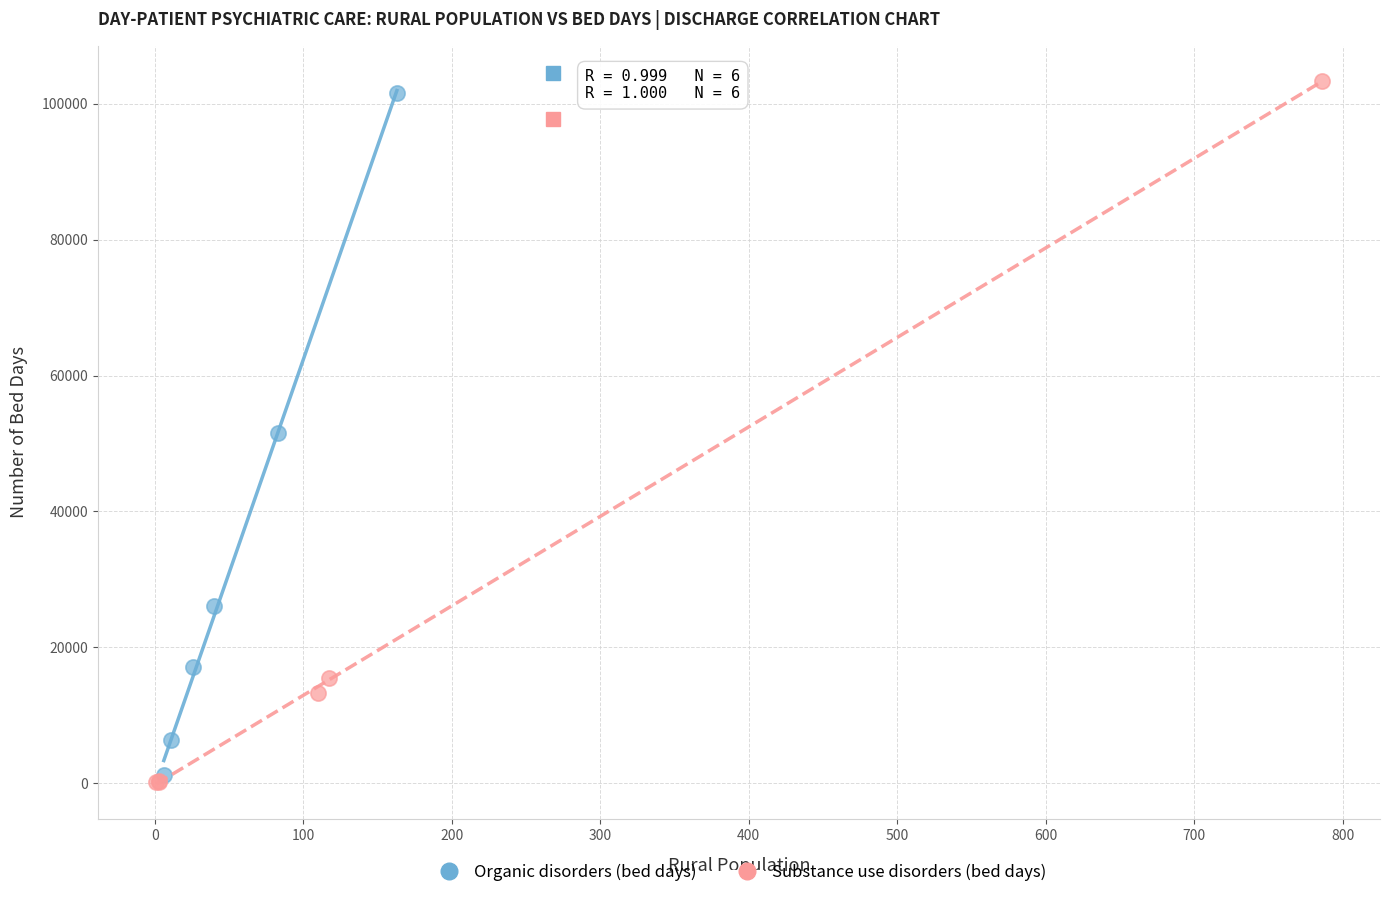

Which series has the widest spread of Y values?

Substance use disorders (bed days)